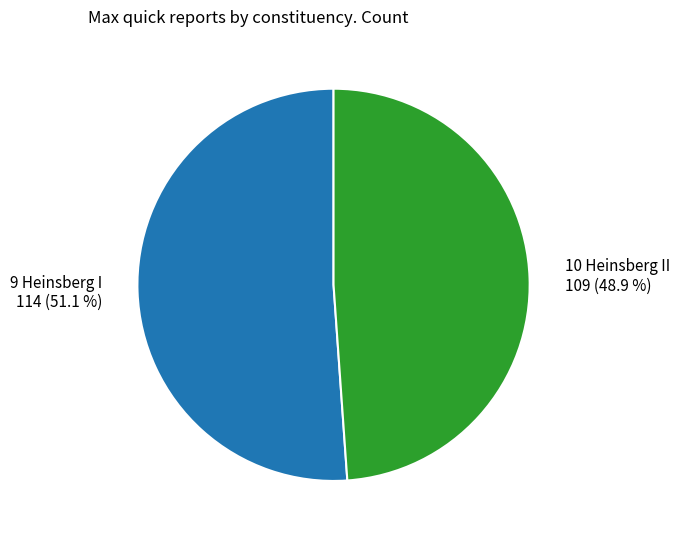

To the nearest percent, what is the difference between the largest and smallest slice percentages?

2%